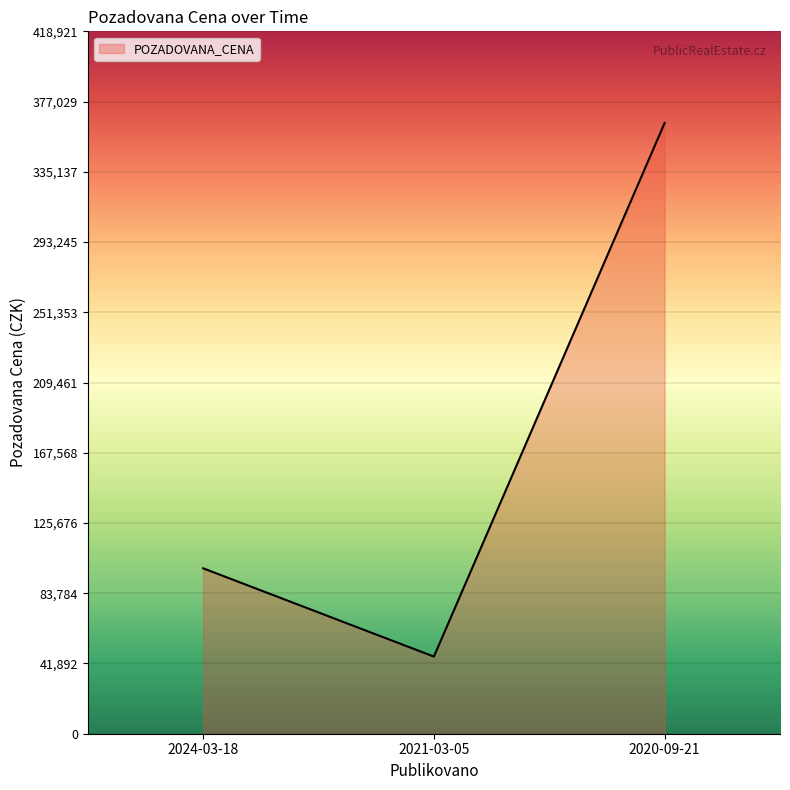

Is it true that the value at 2024-03-18 is 98660?

True